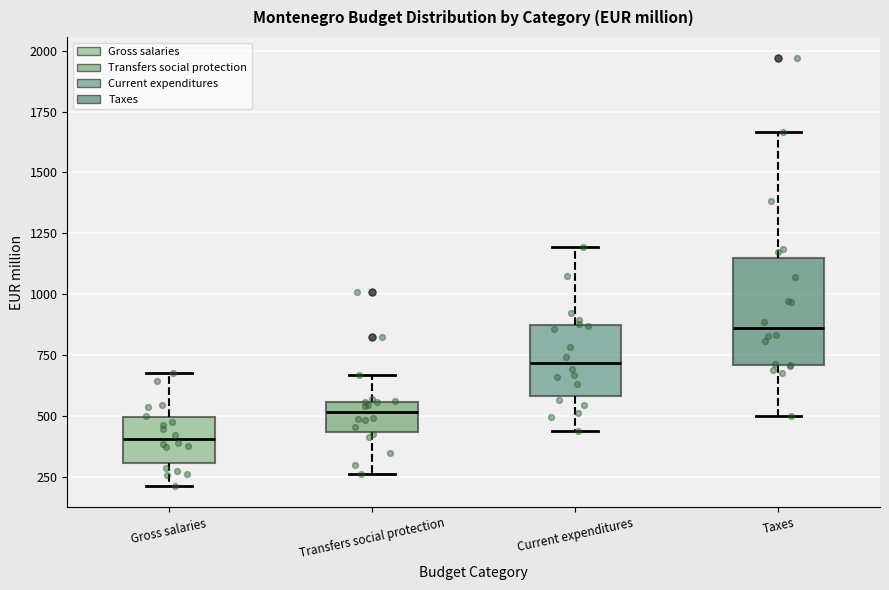

Which box has the lowest median line?

Gross salaries